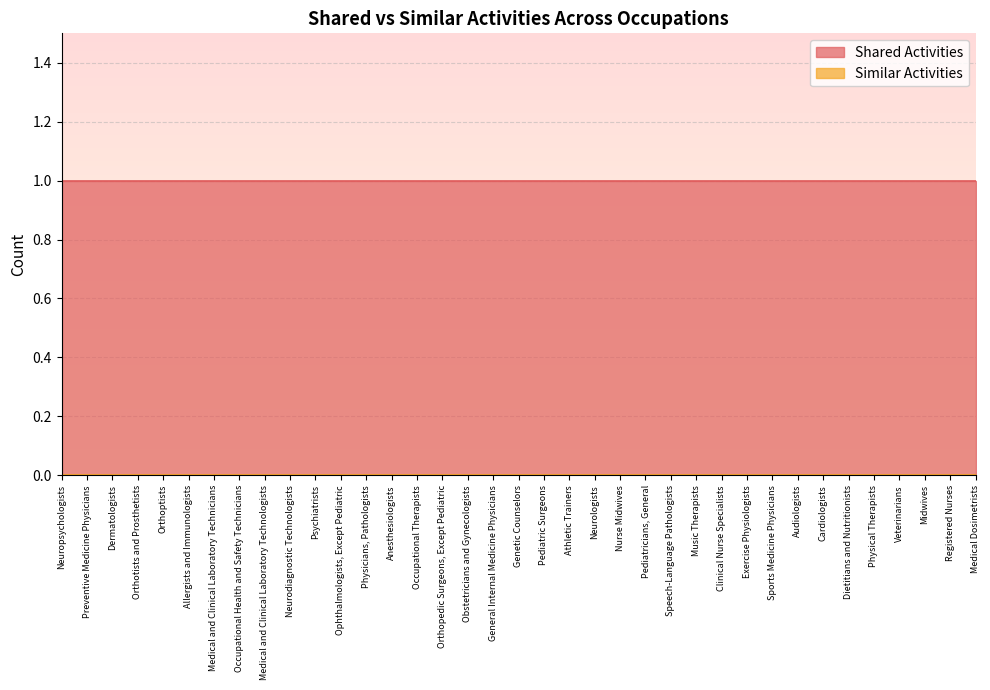

What is the spread (max minus min) of values at Occupational Health and Safety Technicians?

1